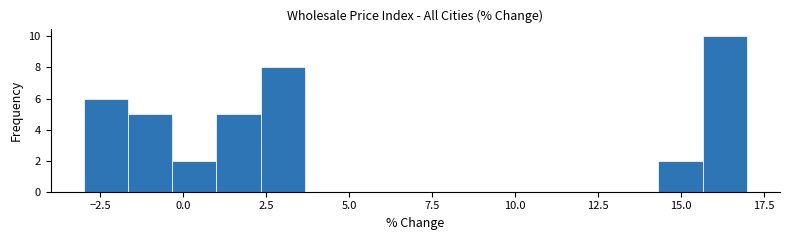

Around what value on the x-axis is the tallest bar? Give the approximate position of its centre, as read against the axis.

16.5